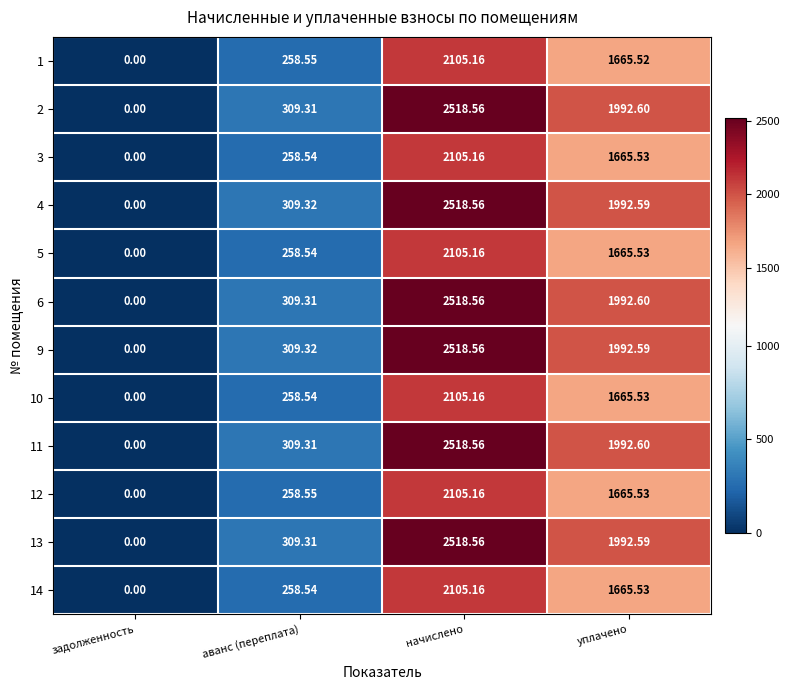

At which label is 11 closest to 1259?

уплачено